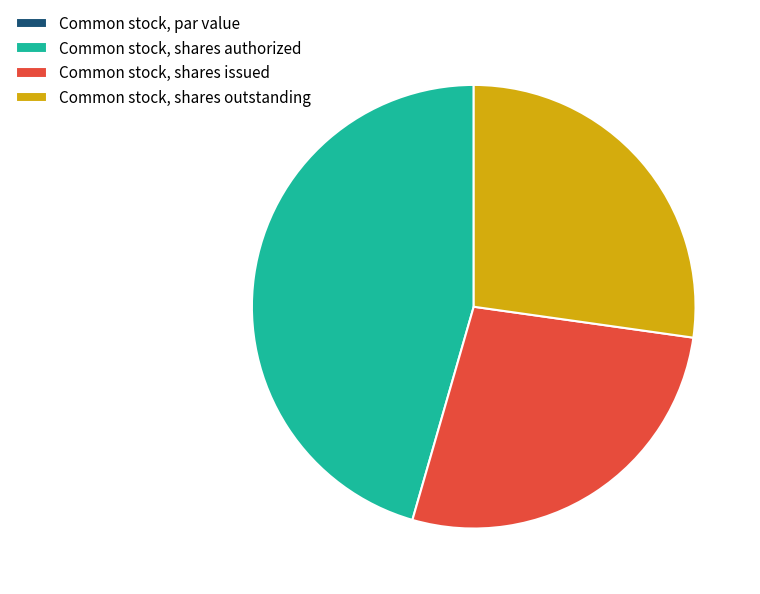

The Common stock, shares outstanding slice represents 27% of the pie. True or false?

True